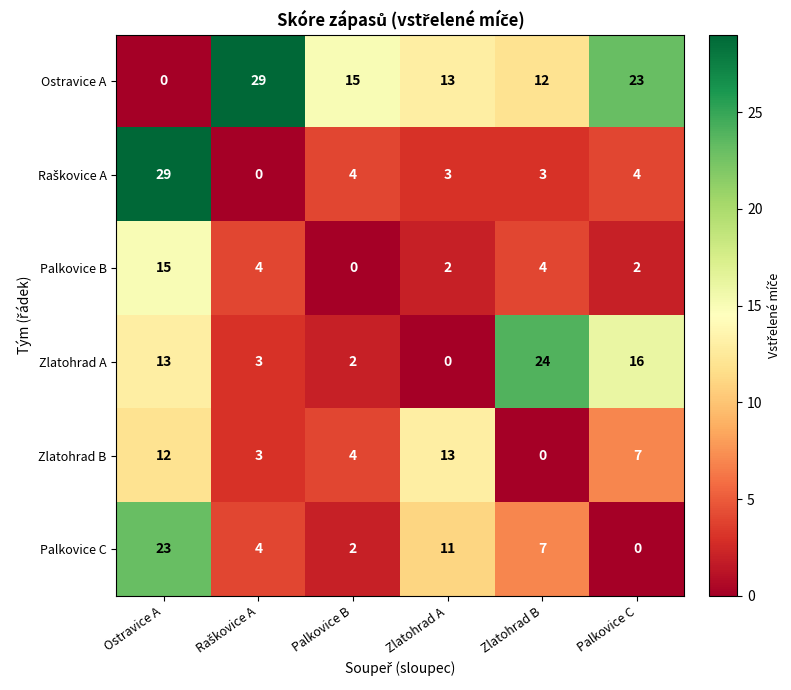

At which label does Palkovice B reach its peak?

Ostravice A